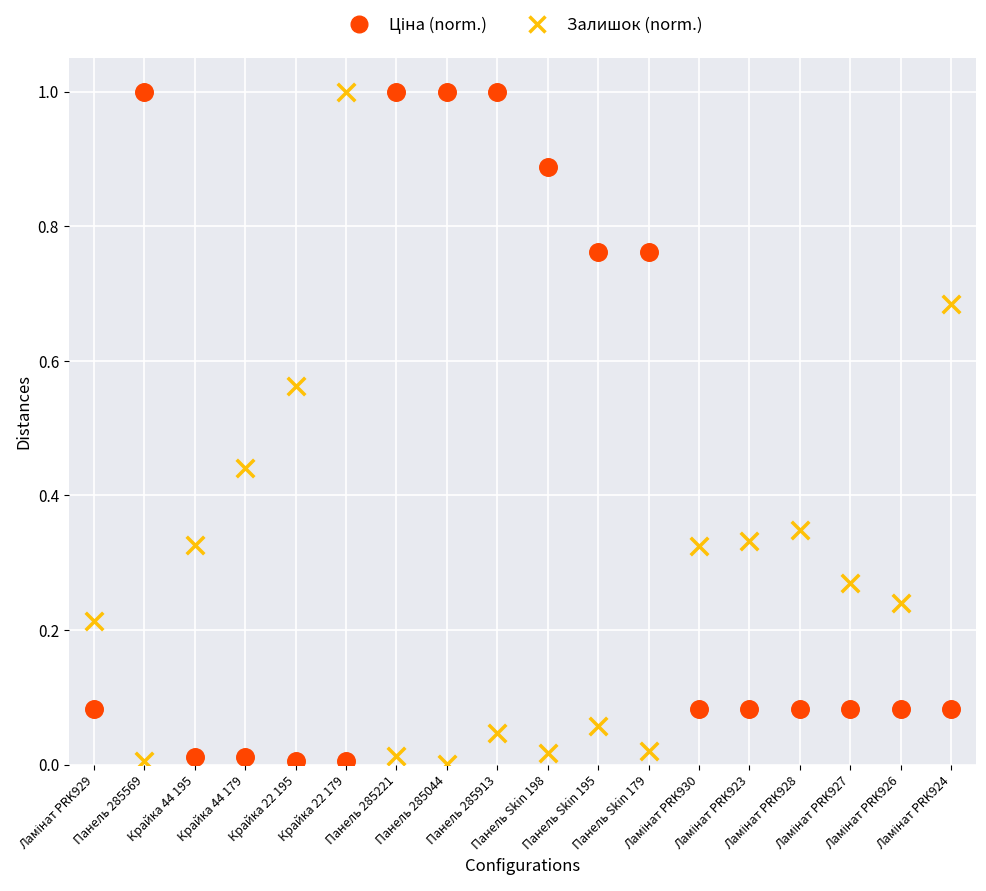

Across all data points, what is the range of Y values (max minus min)?

1.0